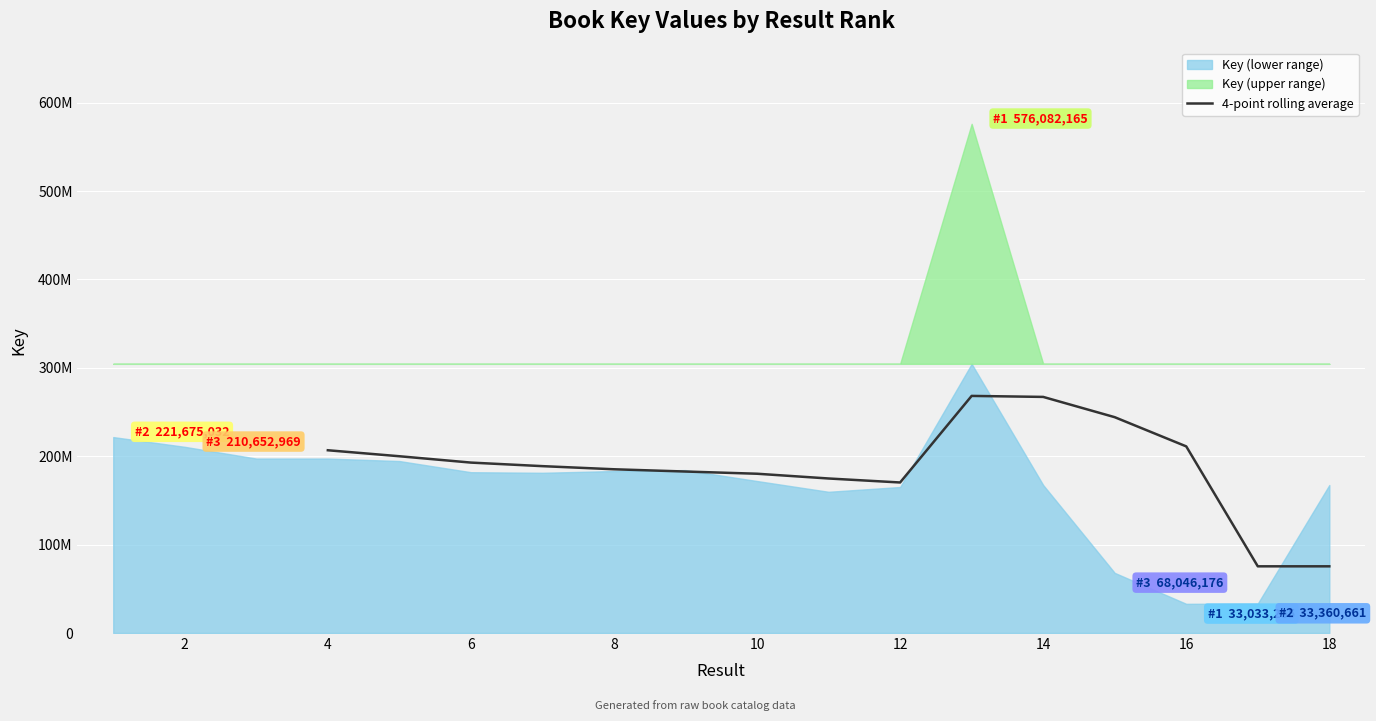

What is the approximate value at 6?

188801800.5